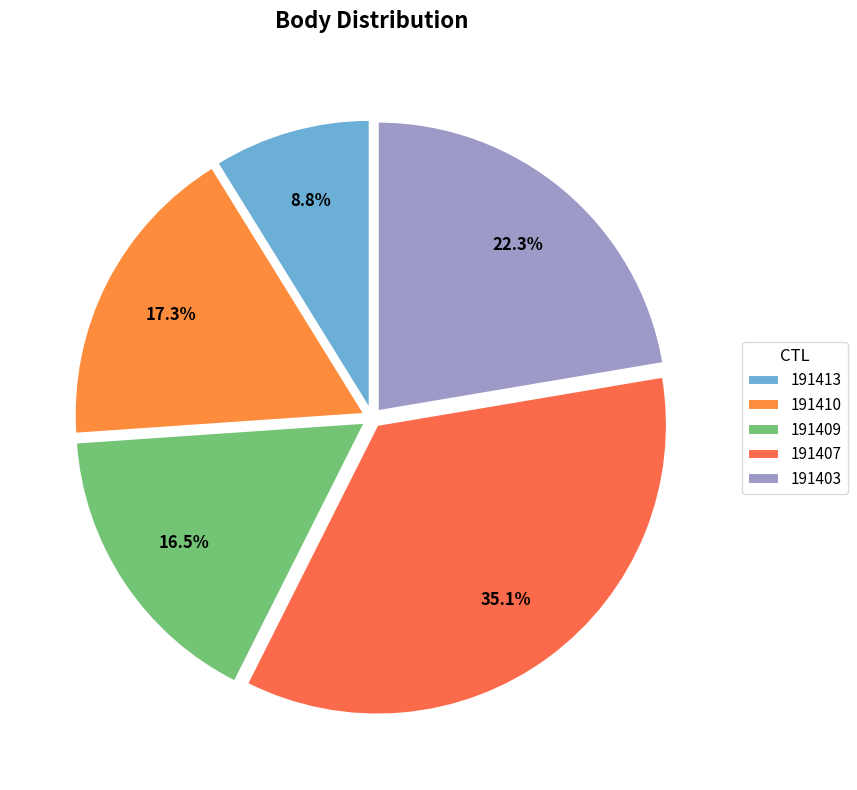

How many segments does this pie chart have?

5